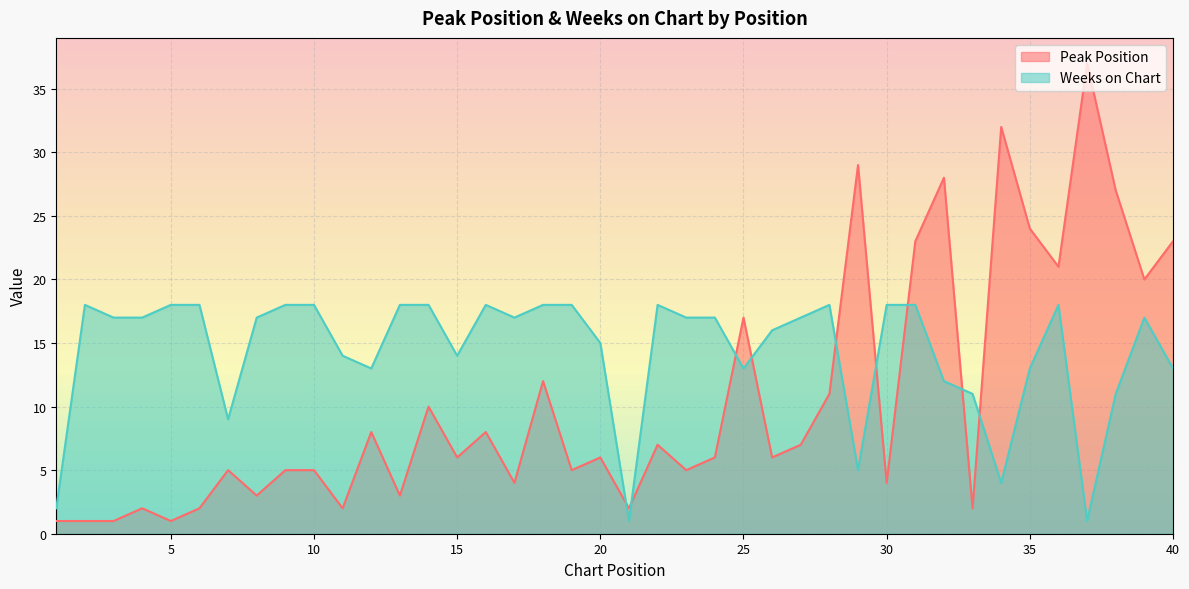

Which has a higher value, 10 or 17?

10